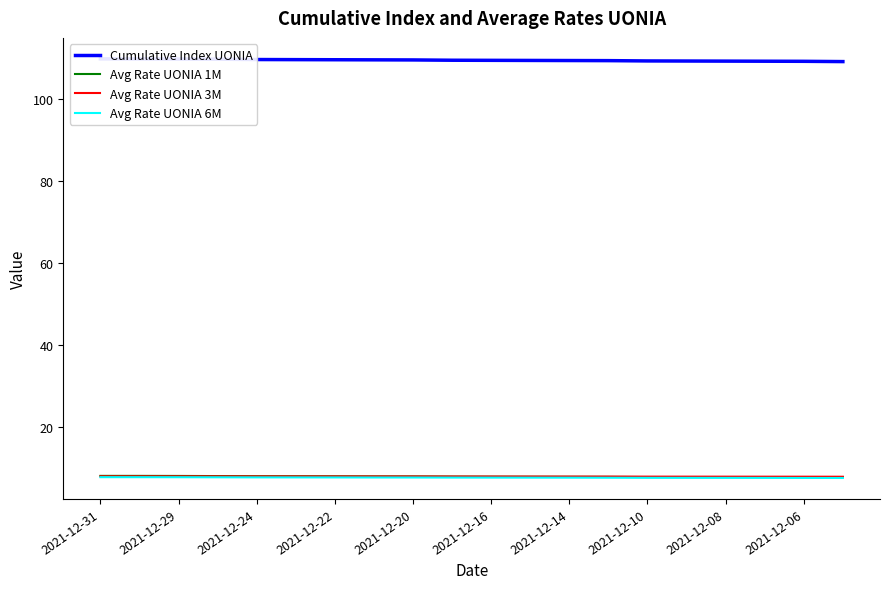

True or false: Cumulative Index UONIA and Avg Rate UONIA 6M intersect in this chart.

False